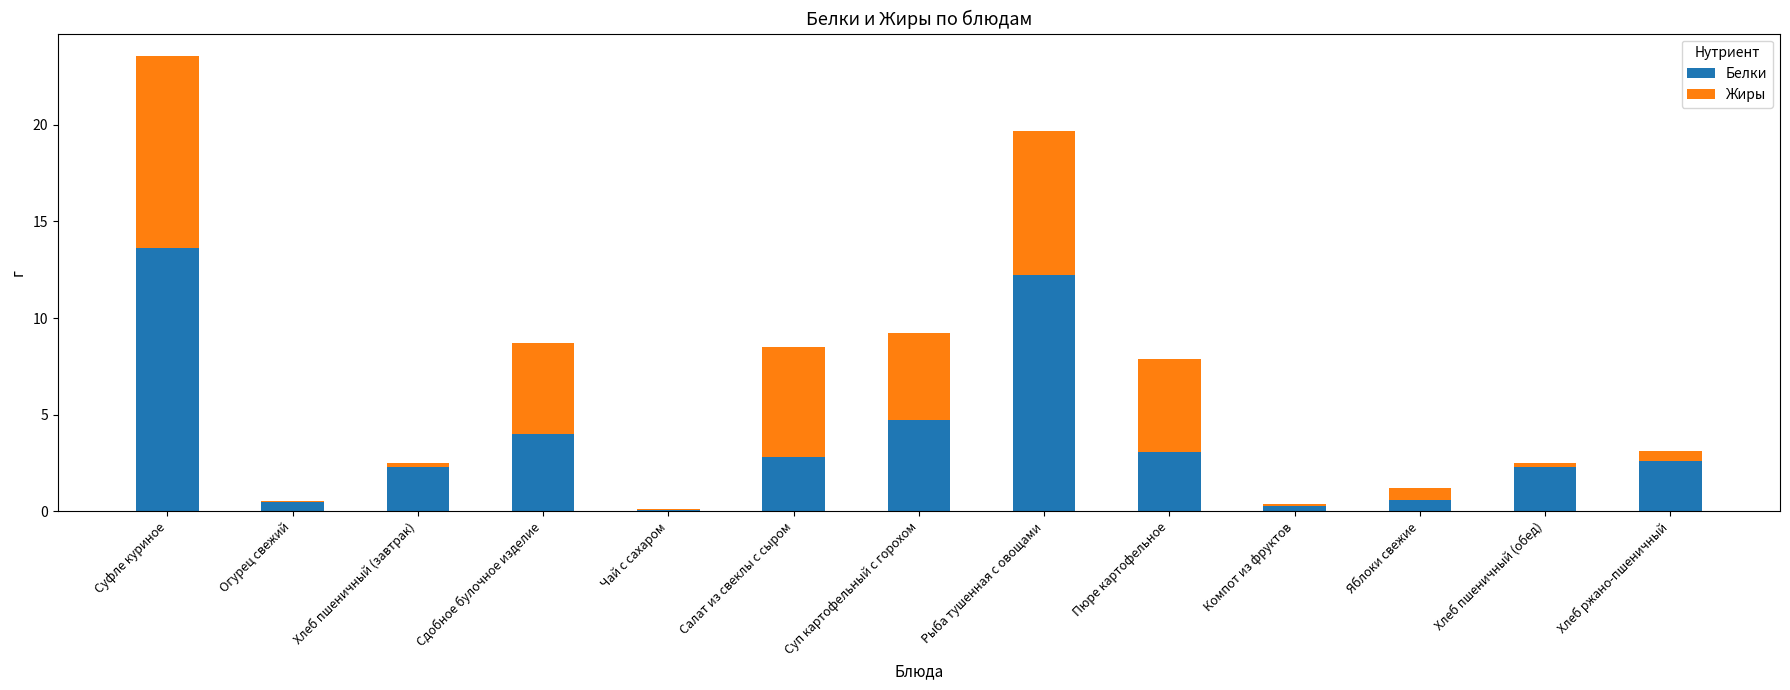

Are the bars grouped side by side (vs. stacked)?

No